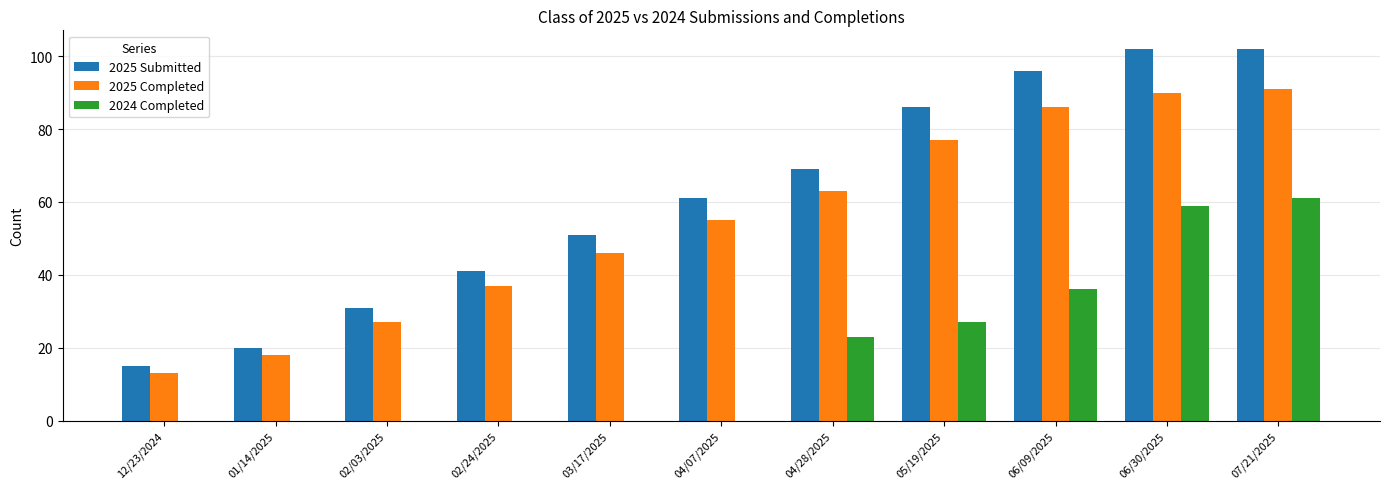

Where is 2025 Completed nearest to the value 52?

04/07/2025